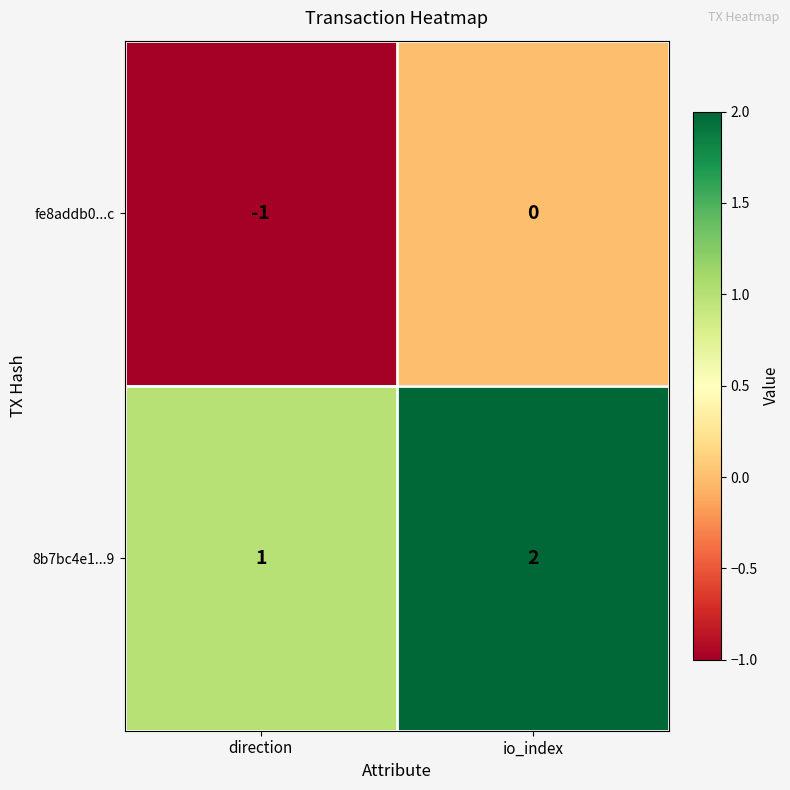

Which series has the largest total across all categories?

8b7bc4e1...9